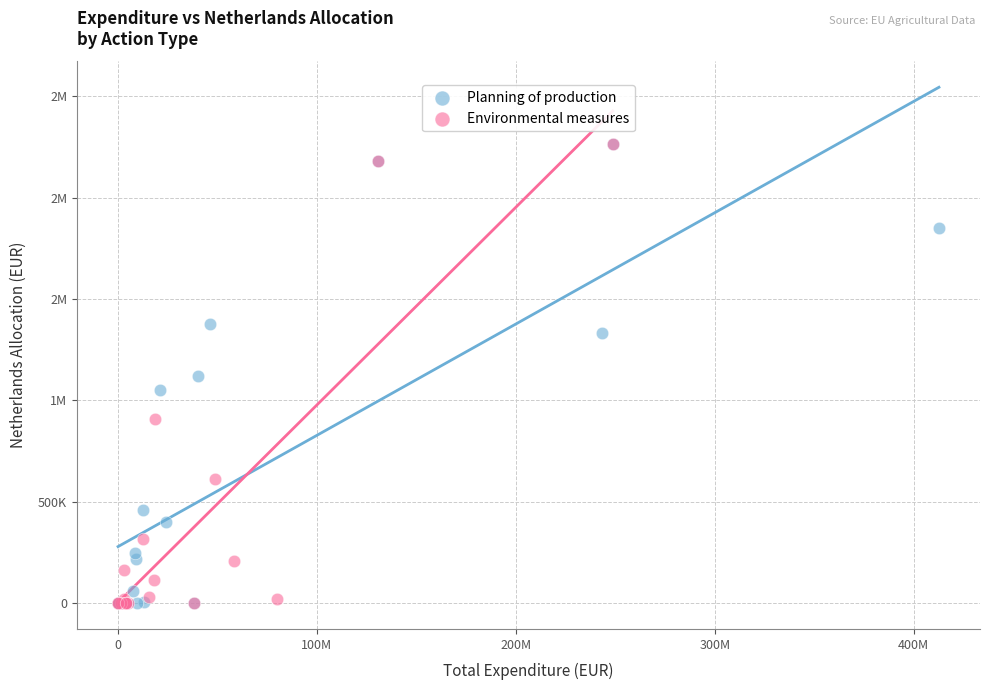

What are all the series names shown in the legend?

Planning of production, Environmental measures